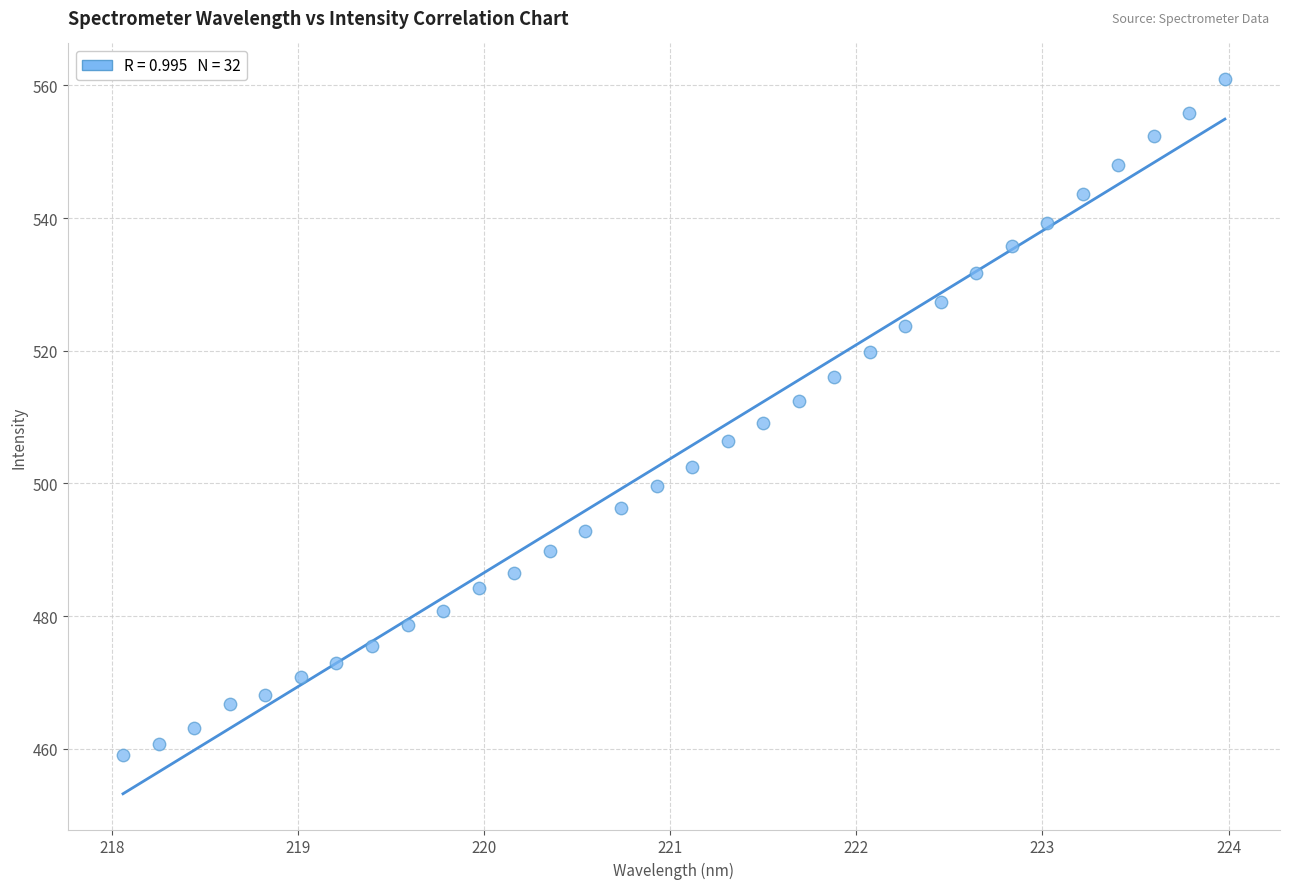

What is the range of Y values (max minus min)?

101.8